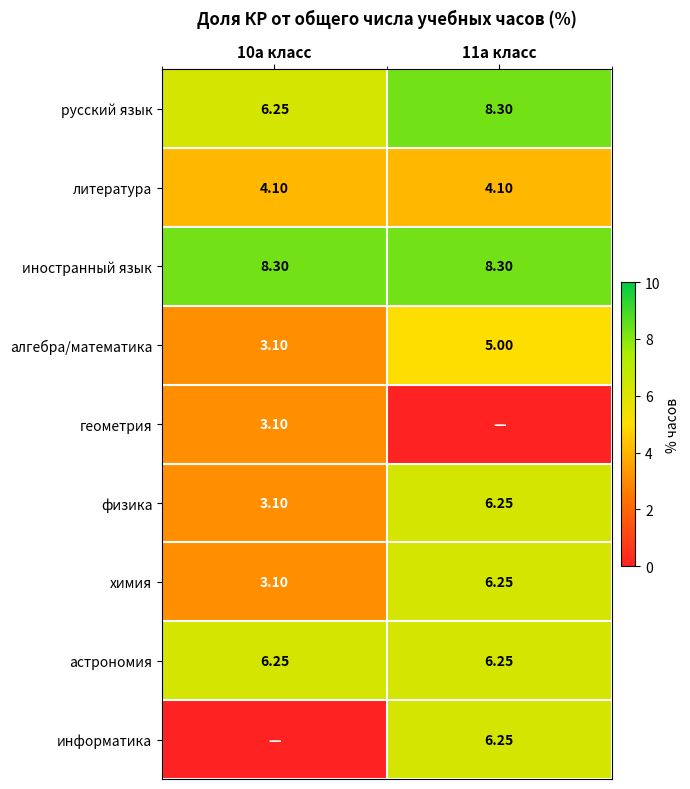

How many values in the русский язык series exceed 8?

1